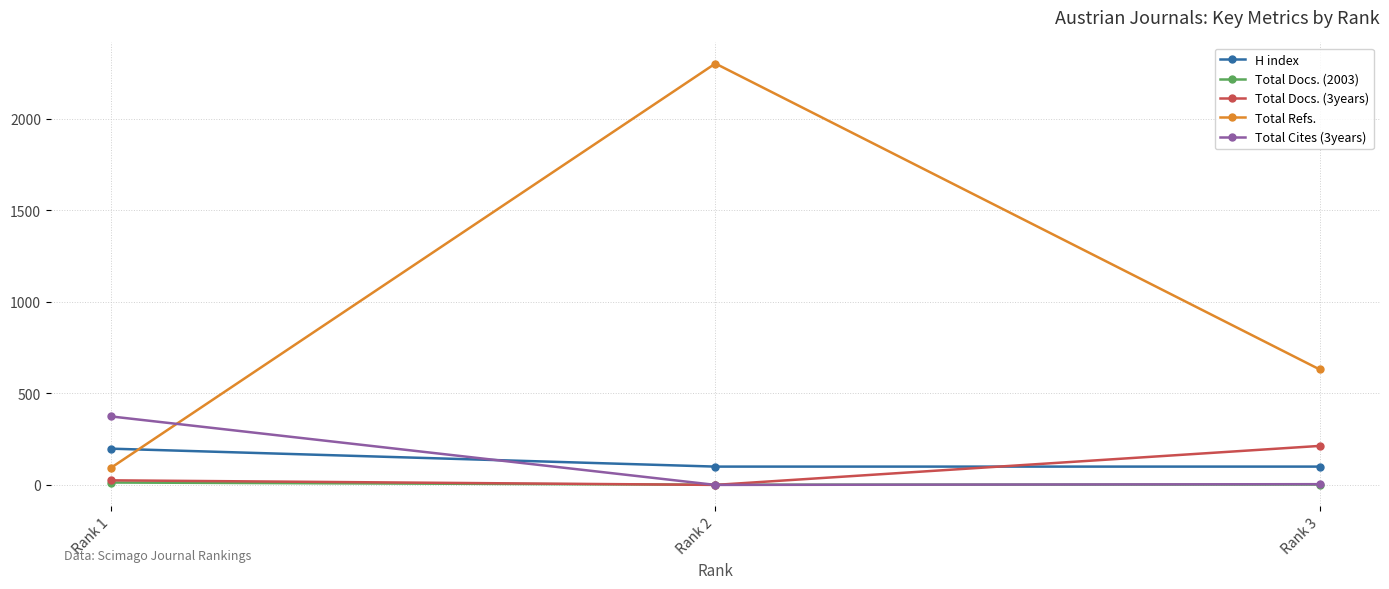

Count the H index values in the range 100 to 198.

3